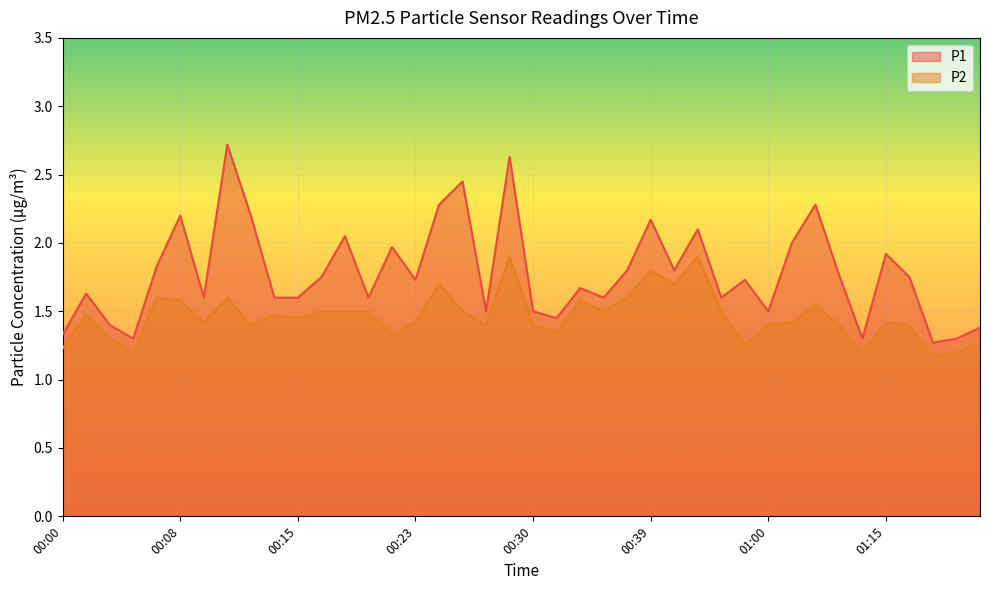

Rank the series at 00:57 from highest to lowest value.

P1, P2